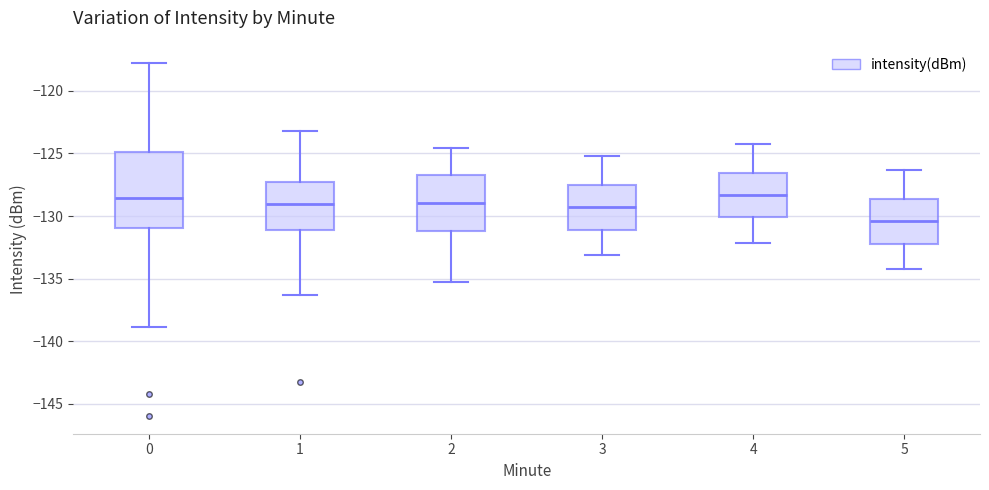

Where is the upper edge of the box at x = 0 on the y-axis? The values are not printed on the chart, so give them approximately, as read against the axis.

-125.0